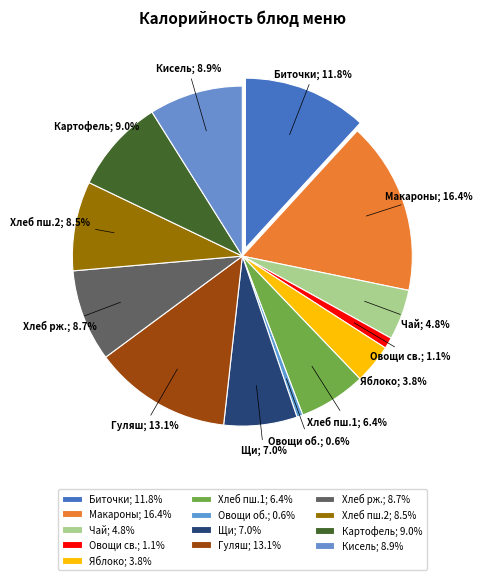

The Кисель из повидла slice represents 1% of the pie. True or false?

False